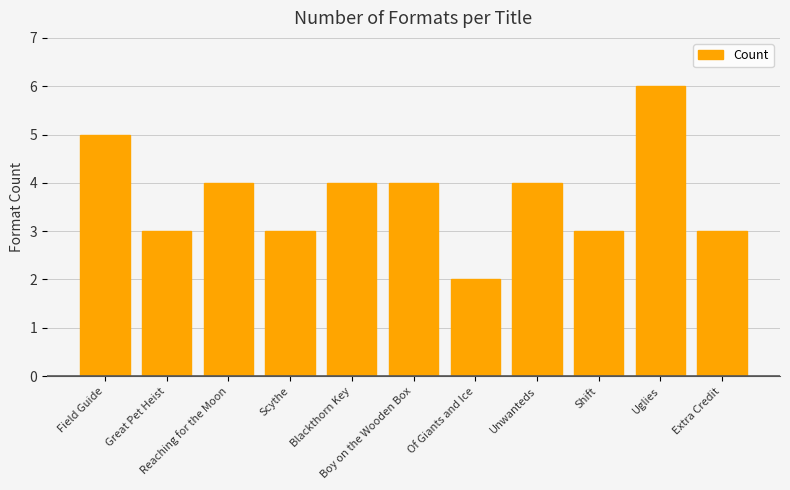

Reading left to right, what are all the values shown in this chart?

Field Guide=5	Great Pet Heist=3	Reaching for the Moon=4	Scythe=3	Blackthorn Key=4	Boy on the Wooden Box=4	Of Giants and Ice=2	Unwanteds=4	Shift=3	Uglies=6	Extra Credit=3